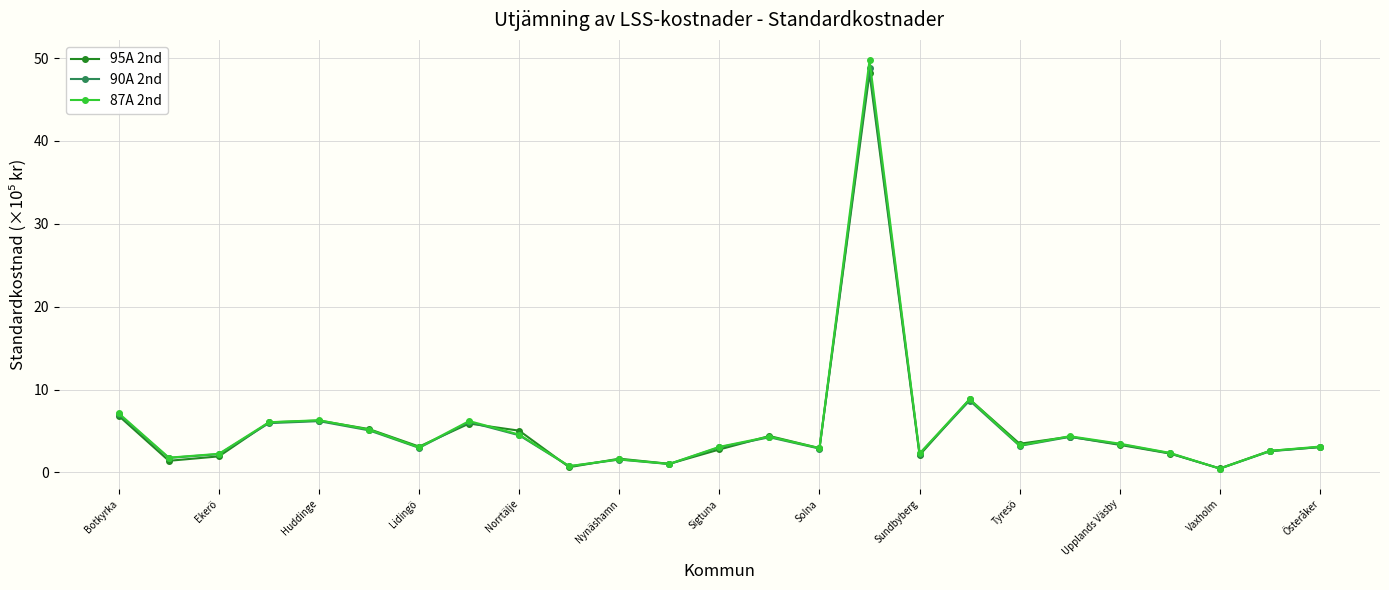

What is the maximum value for 95A 2nd?

48.2